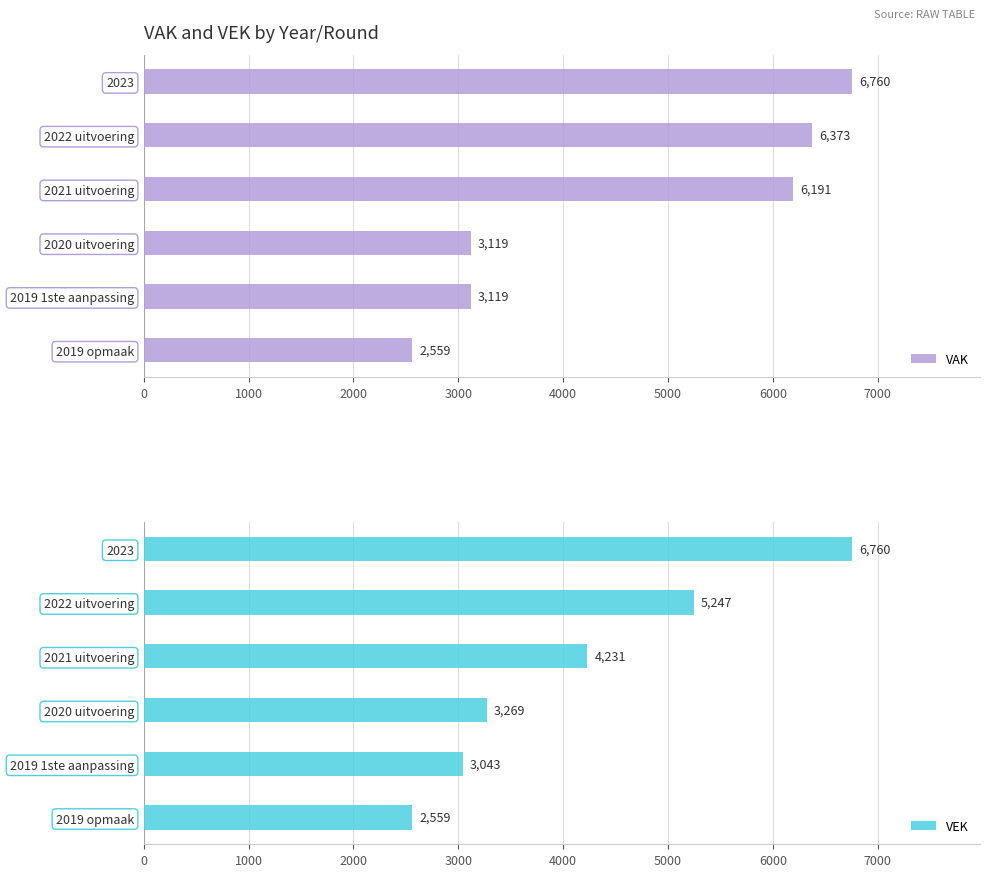

At which label is VAK closest to 4659?

2021 uitvoering